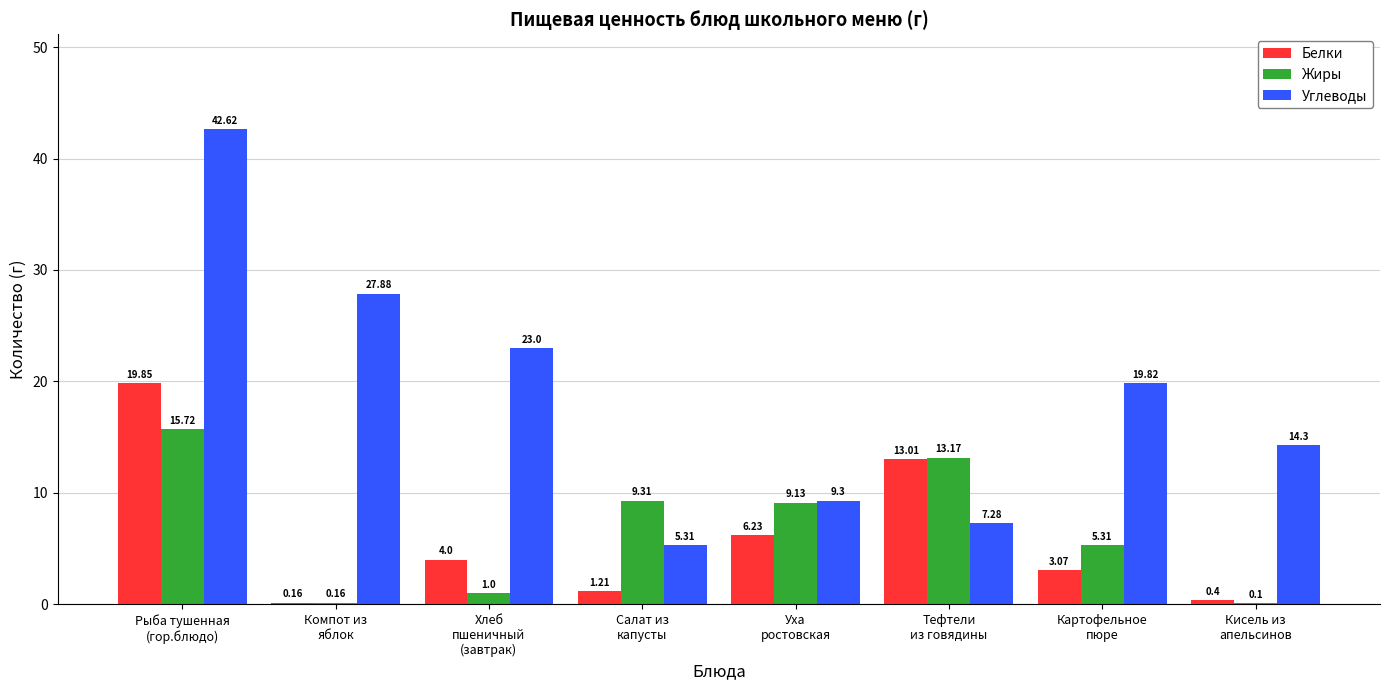

What is the sum of all Жиры values?

53.9